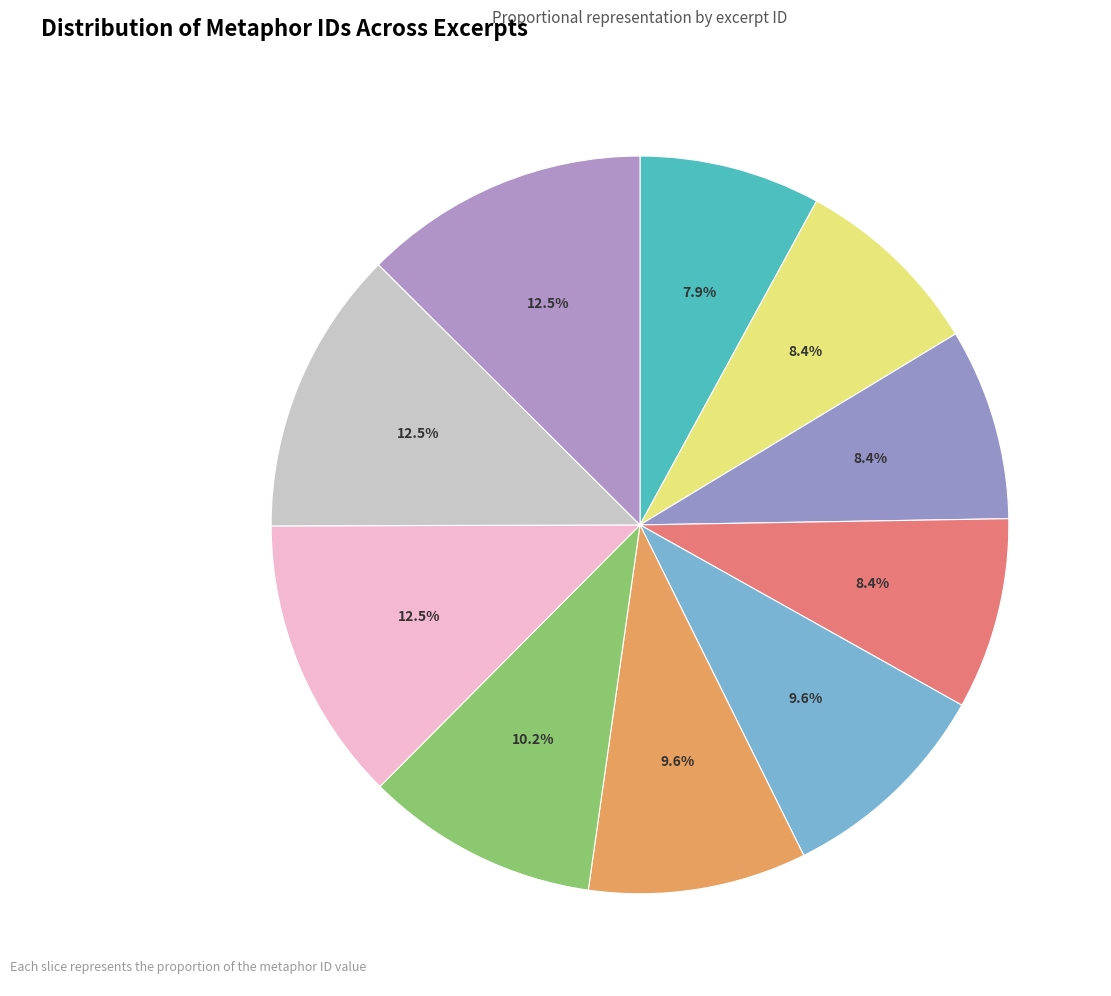

Count the number of slices in the pie.

10